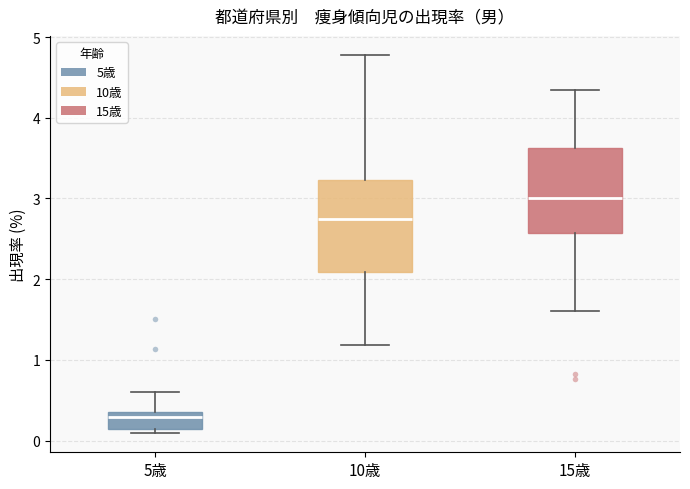

Reading left to right, transcribe this box plot: for each box, give where its median line is, the range the box spans, and where its two whiskers end, as read against the y-axis. The values are not printed on the chart, so give them approximately, as read against the axis.

5歳: median 0.3, box 0.2 to 0.4, whiskers 0.1 to 0.6
10歳: median 2.8, box 2.1 to 3.2, whiskers 1.2 to 4.8
15歳: median 3.0, box 2.6 to 3.6, whiskers 1.6 to 4.4